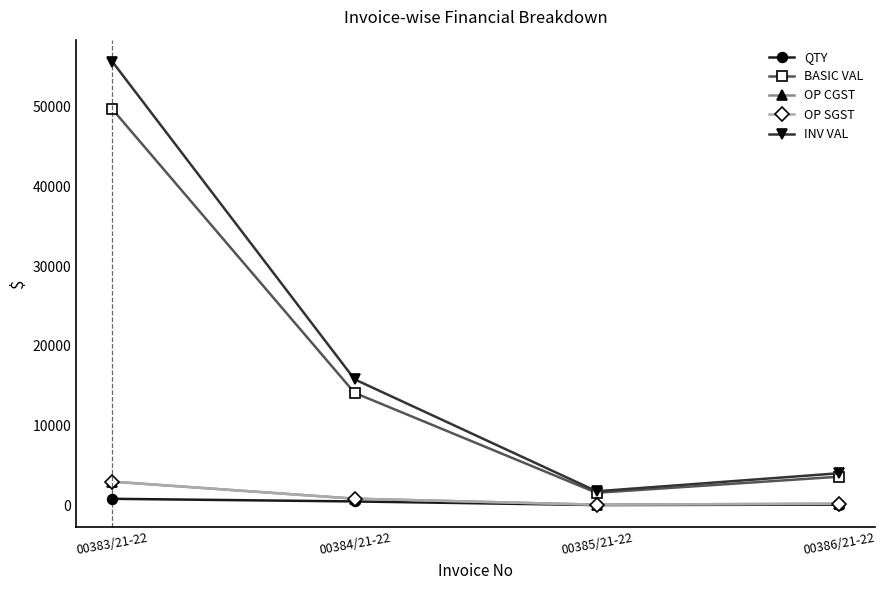

What is the sum of the INV VAL values at 00383/21-22 and 00386/21-22?

59677.9